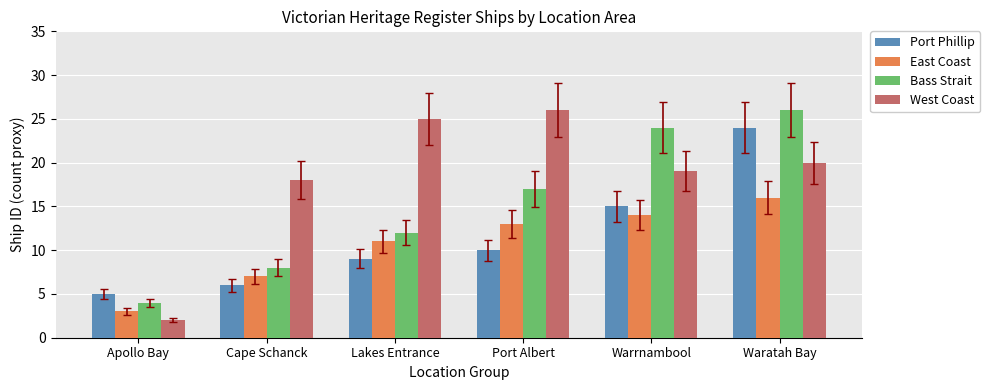

Rank the categories by West Coast value from highest to lowest.

Port Albert, Lakes Entrance, Waratah Bay, Warrnambool, Cape Schanck, Apollo Bay